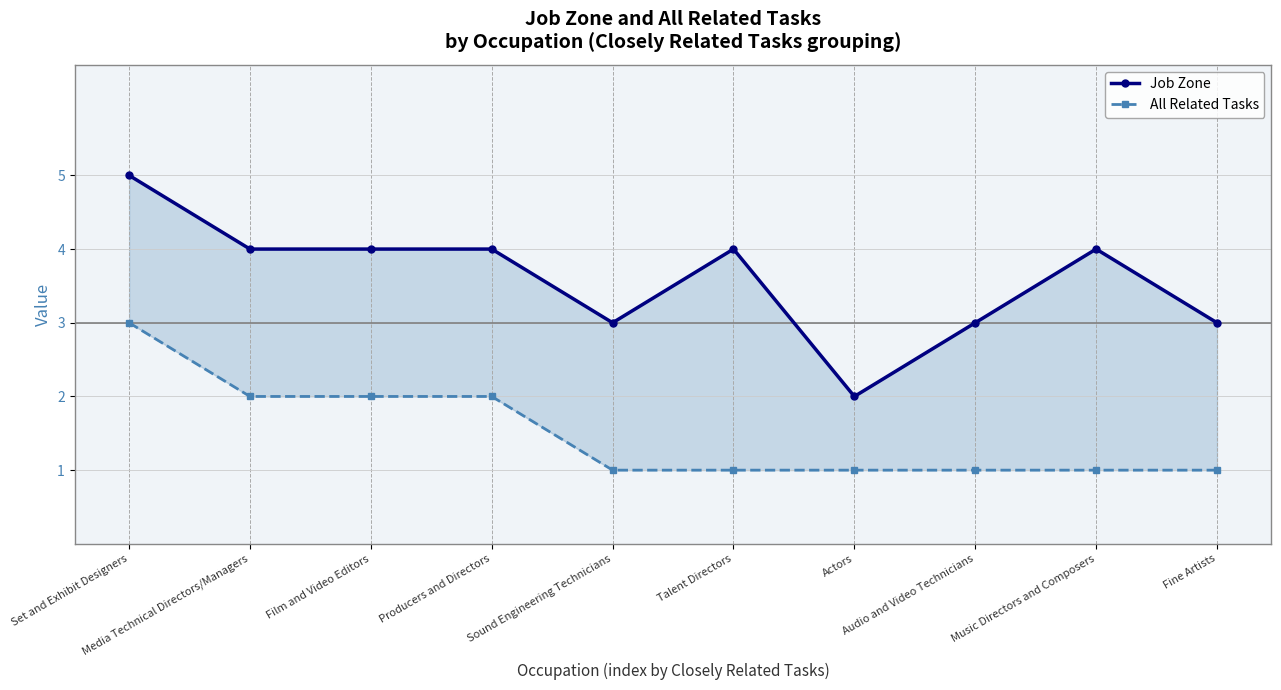

What position from the left is Actors?

7